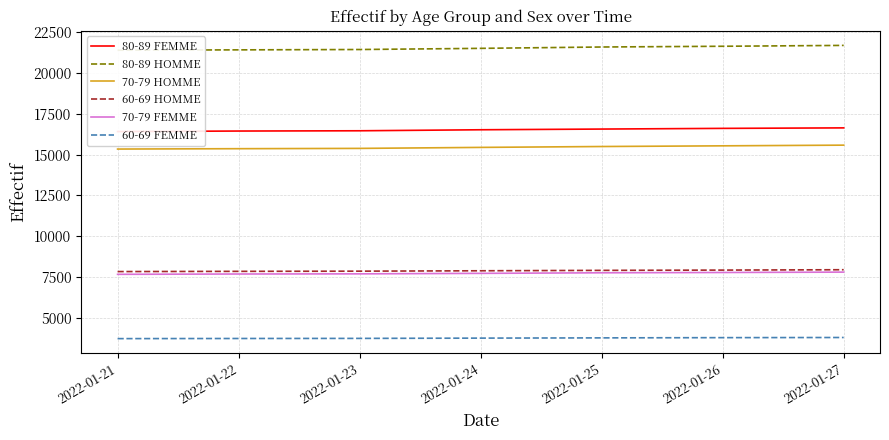

Where is 60-69 HOMME nearest to the value 7894?

2022-01-24